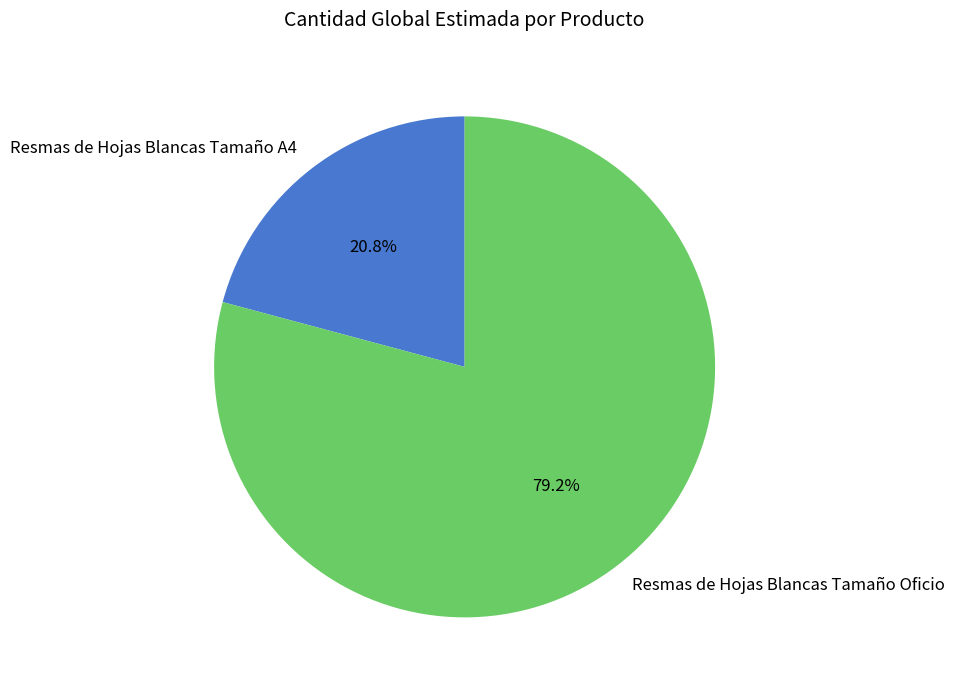

To the nearest percent, what is the combined percentage of Resmas de Hojas Blancas Tamaño Oficio and Resmas de Hojas Blancas Tamaño A4?

100%